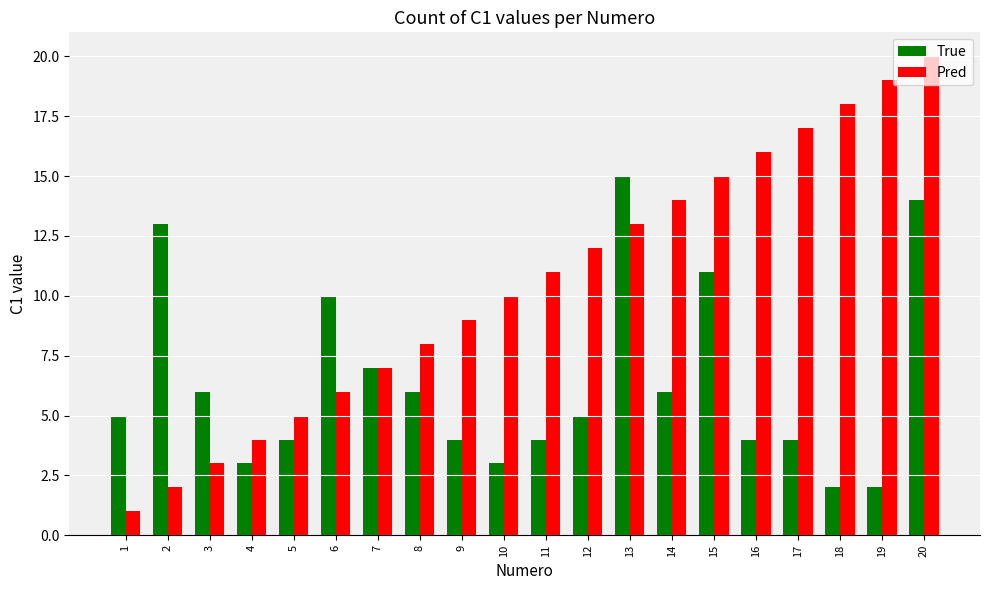

How many bars are there in total?

40